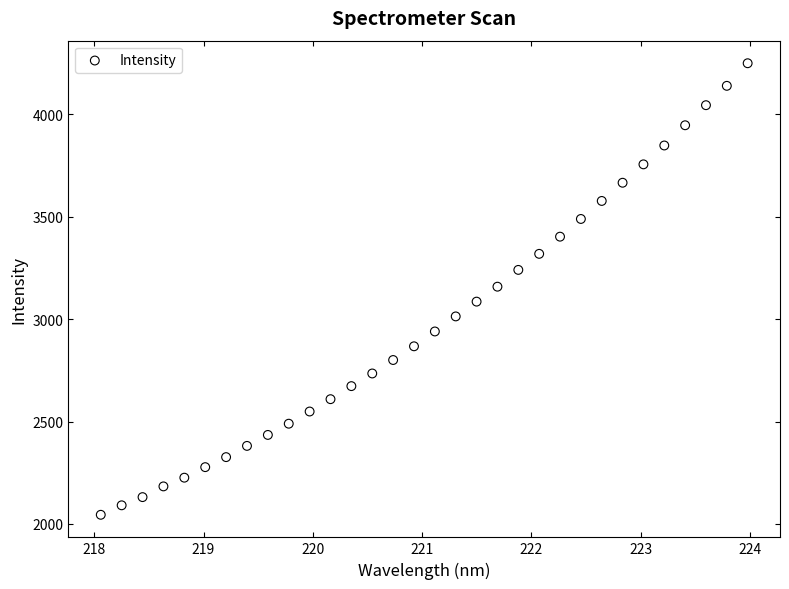

What is the range of X values (max minus min)?

5.9